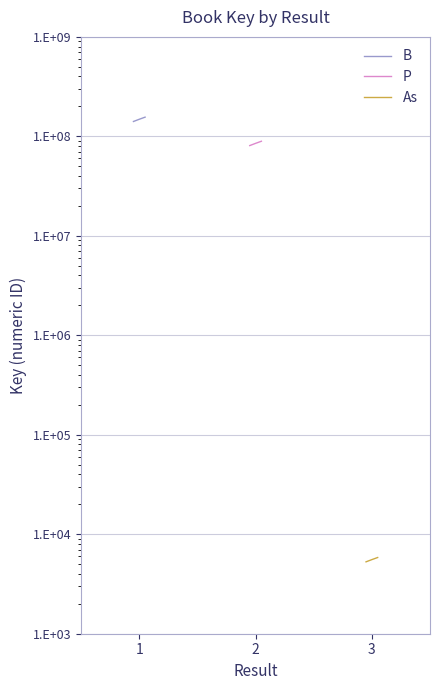

Read the As value at 3.

5836.9